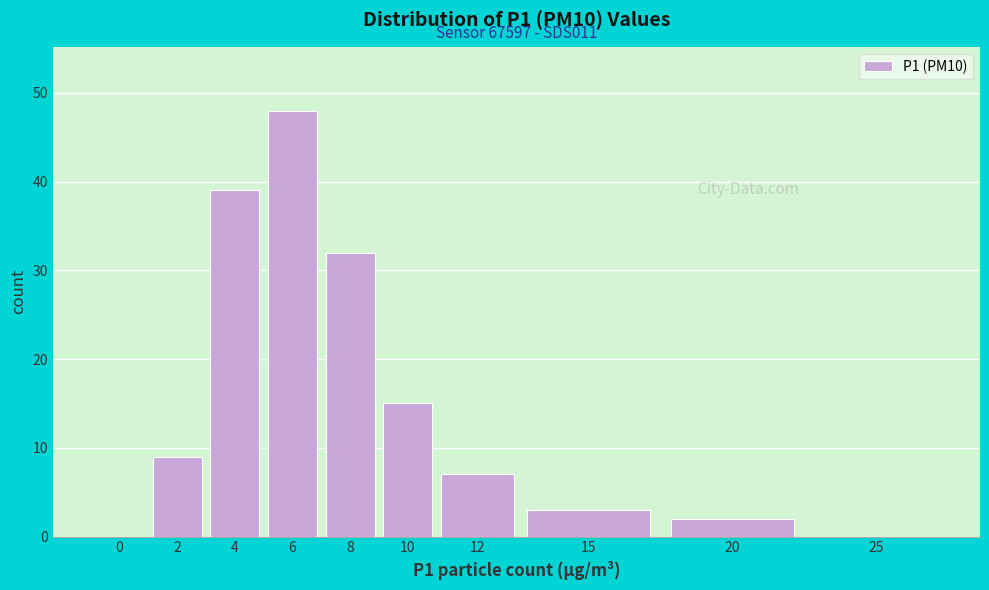

Read the value at 4.

39